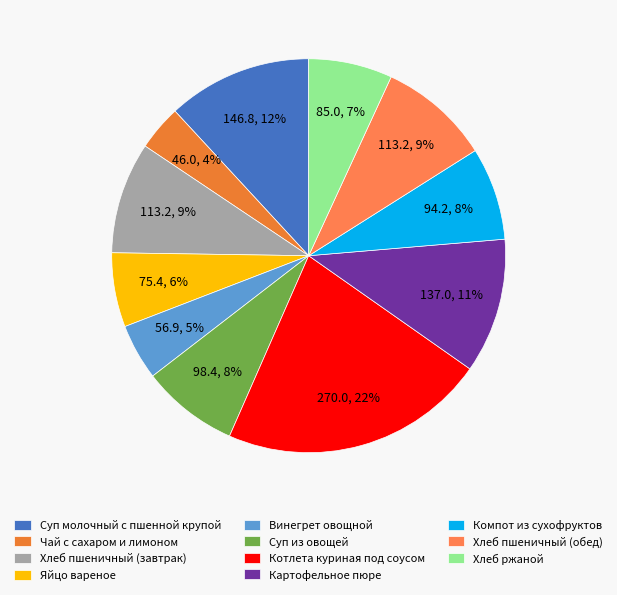

Combined, what portion of the pie is Яйцо вареное and Суп молочный с пшенной крупой?

18.0%